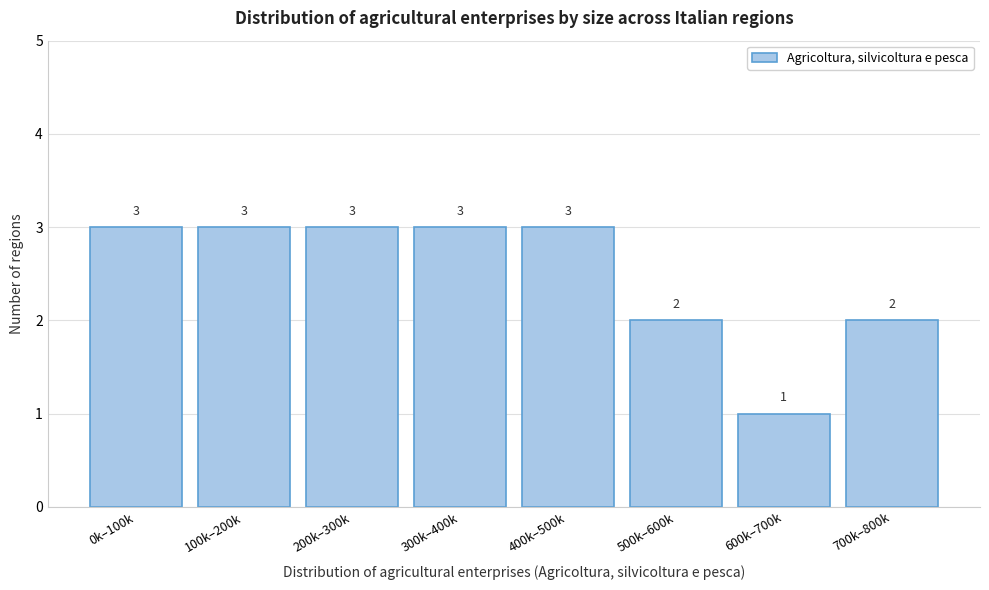

Reading right to left, what are all the values shown in this chart?

2	1	2	3	3	3	3	3